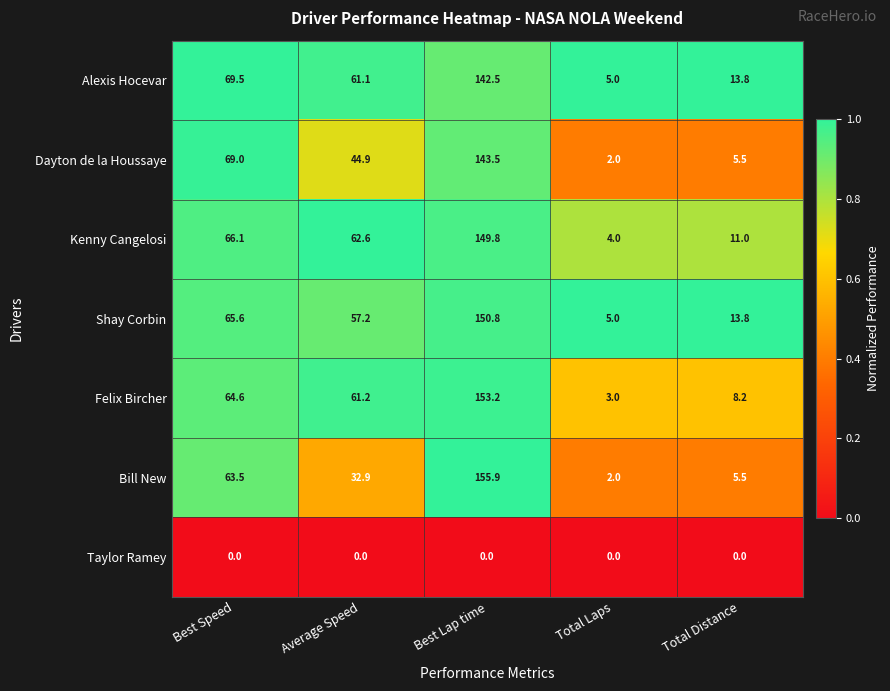

List the series in order of their peak value, lowest first.

Taylor Ramey, Alexis Hocevar, Dayton de la Houssaye, Kenny Cangelosi, Shay Corbin, Felix Bircher, Bill New